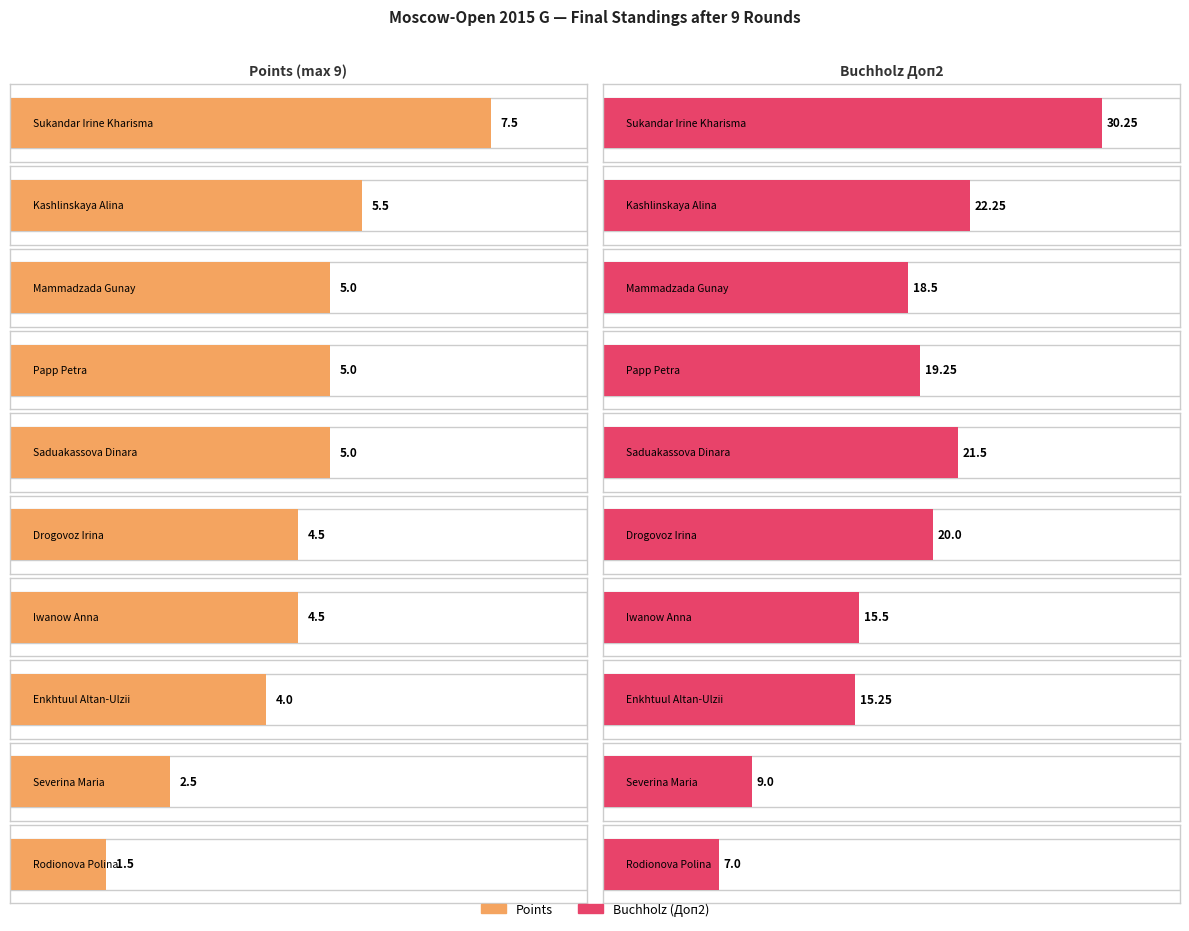

Reading right to left, transcribe all the data shown in this chart.

Points: Rodionova Polina=1.5	Severina Maria=2.5	Enkhtuul Altan-Ulzii=4.0	Iwanow Anna=4.5	Drogovoz Irina=4.5	Saduakassova Dinara=5.0	Papp Petra=5.0	Mammadzada Gunay=5.0	Kashlinskaya Alina=5.5	Sukandar Irine Kharisma=7.5
Doп2: Rodionova Polina=7.0	Severina Maria=9.0	Enkhtuul Altan-Ulzii=15.2	Iwanow Anna=15.5	Drogovoz Irina=20.0	Saduakassova Dinara=21.5	Papp Petra=19.2	Mammadzada Gunay=18.5	Kashlinskaya Alina=22.2	Sukandar Irine Kharisma=30.2